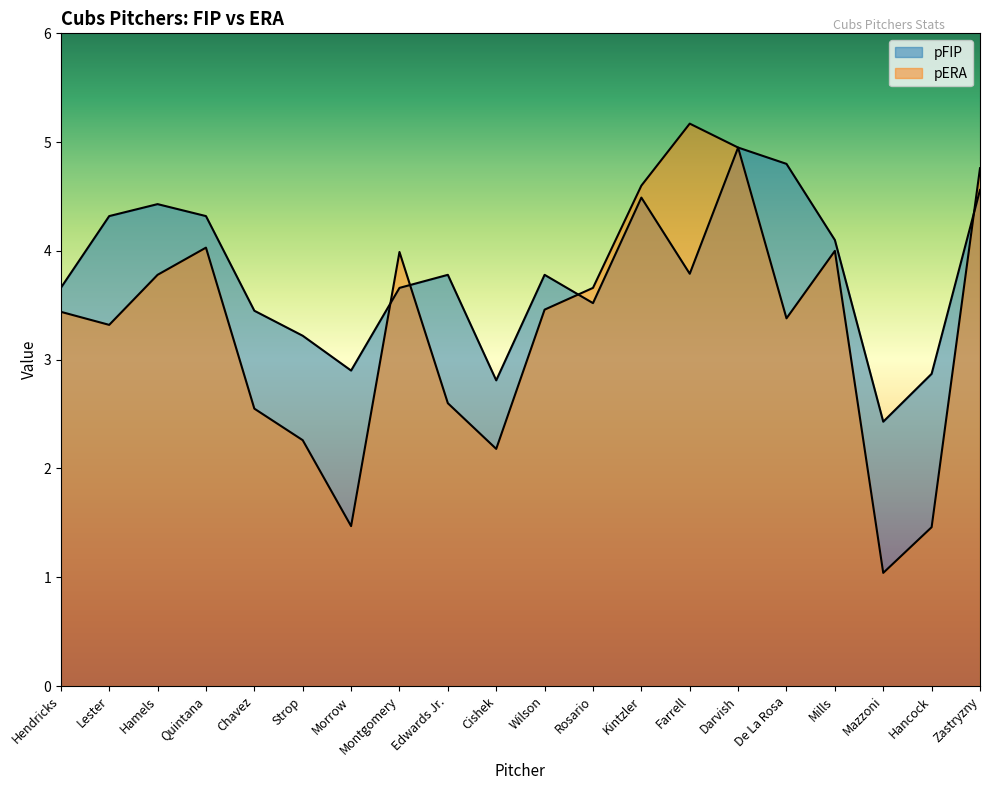

How many interior local peaks does the pFIP series have?

5